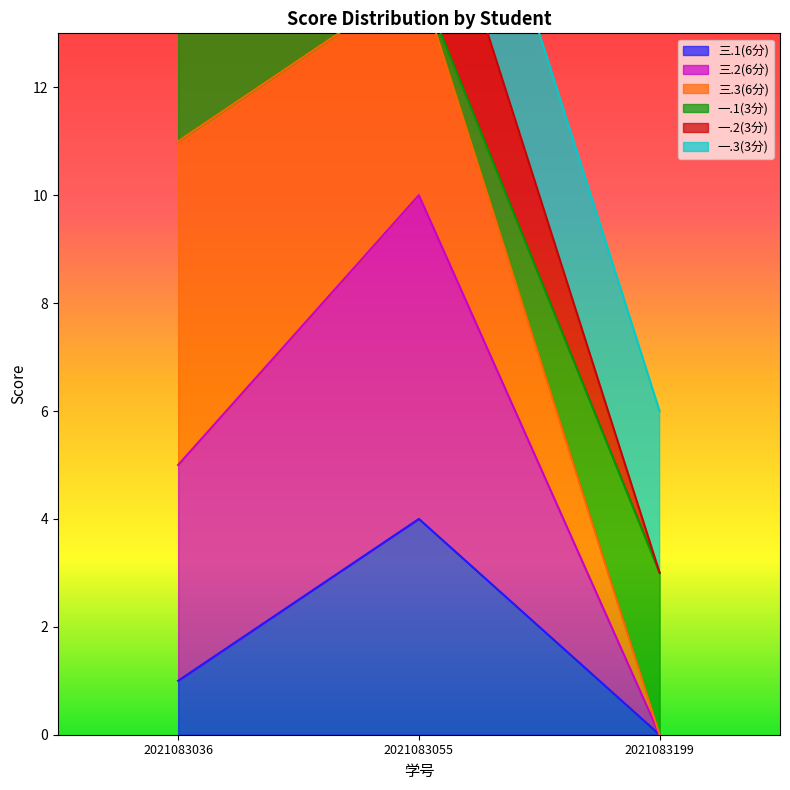

Is it true that 三.1(6分) equals 2 at 2021083055?

False